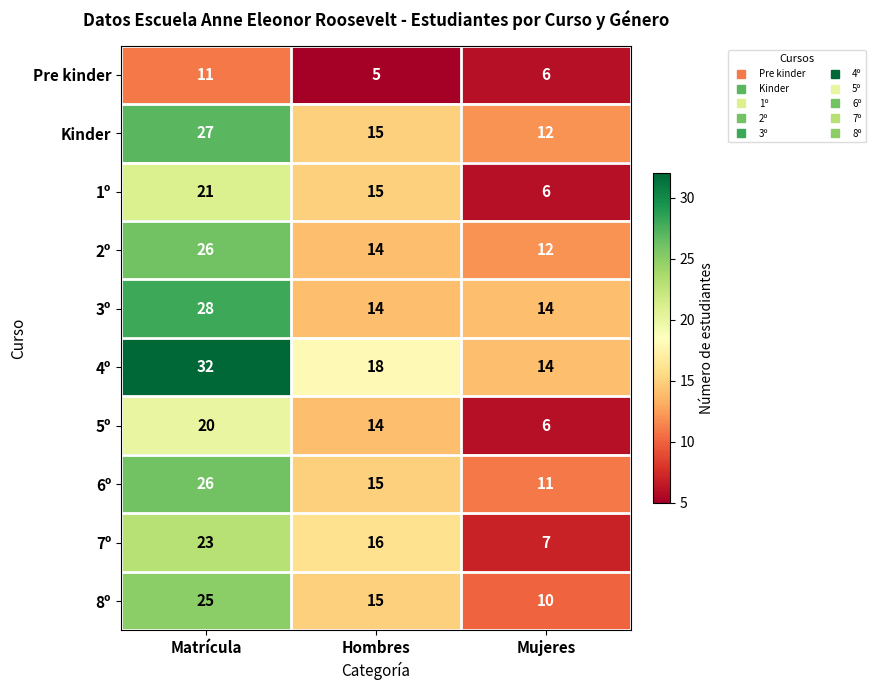

Which series has the largest total across all categories?

4º